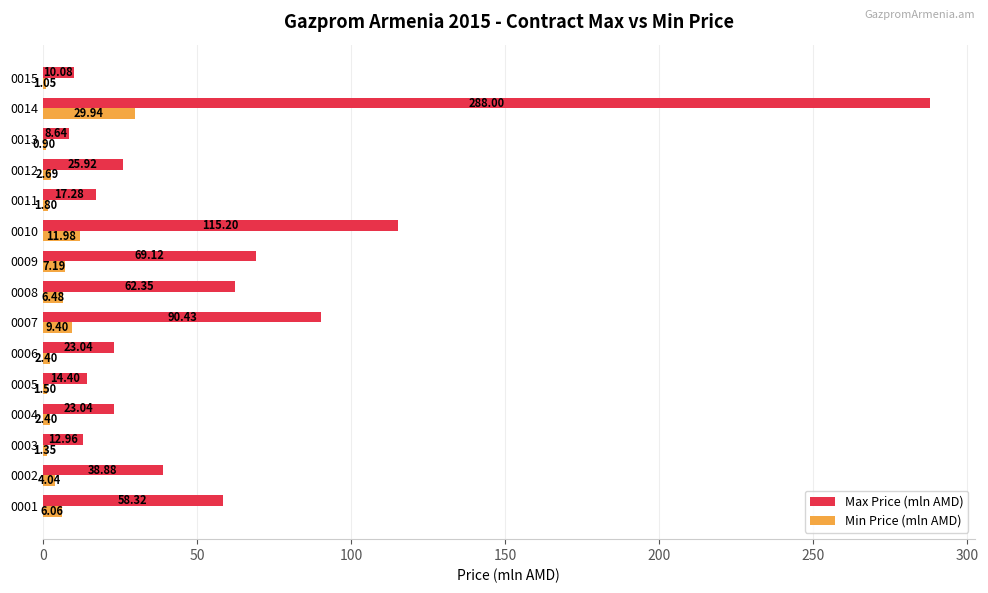

What is the sum of the Max Price (mln AMD) values at 0001 and 0013?

67.0